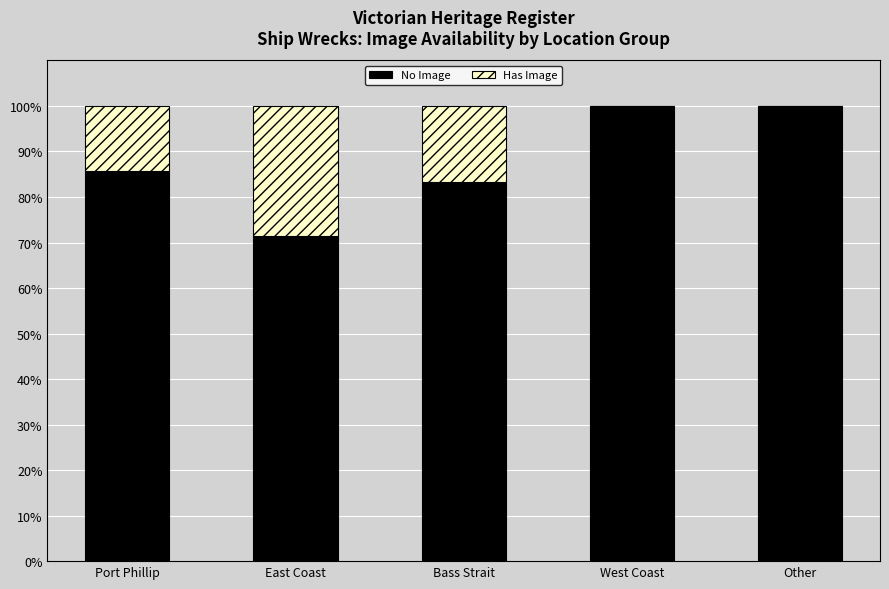

The No Image series shows 128.8 at Bass Strait. True or false?

False